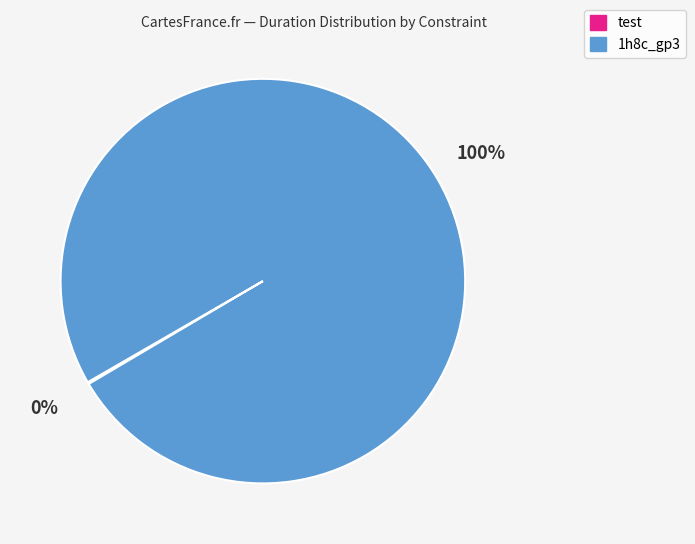

Which category has the biggest portion of the pie?

1h8c_gp3